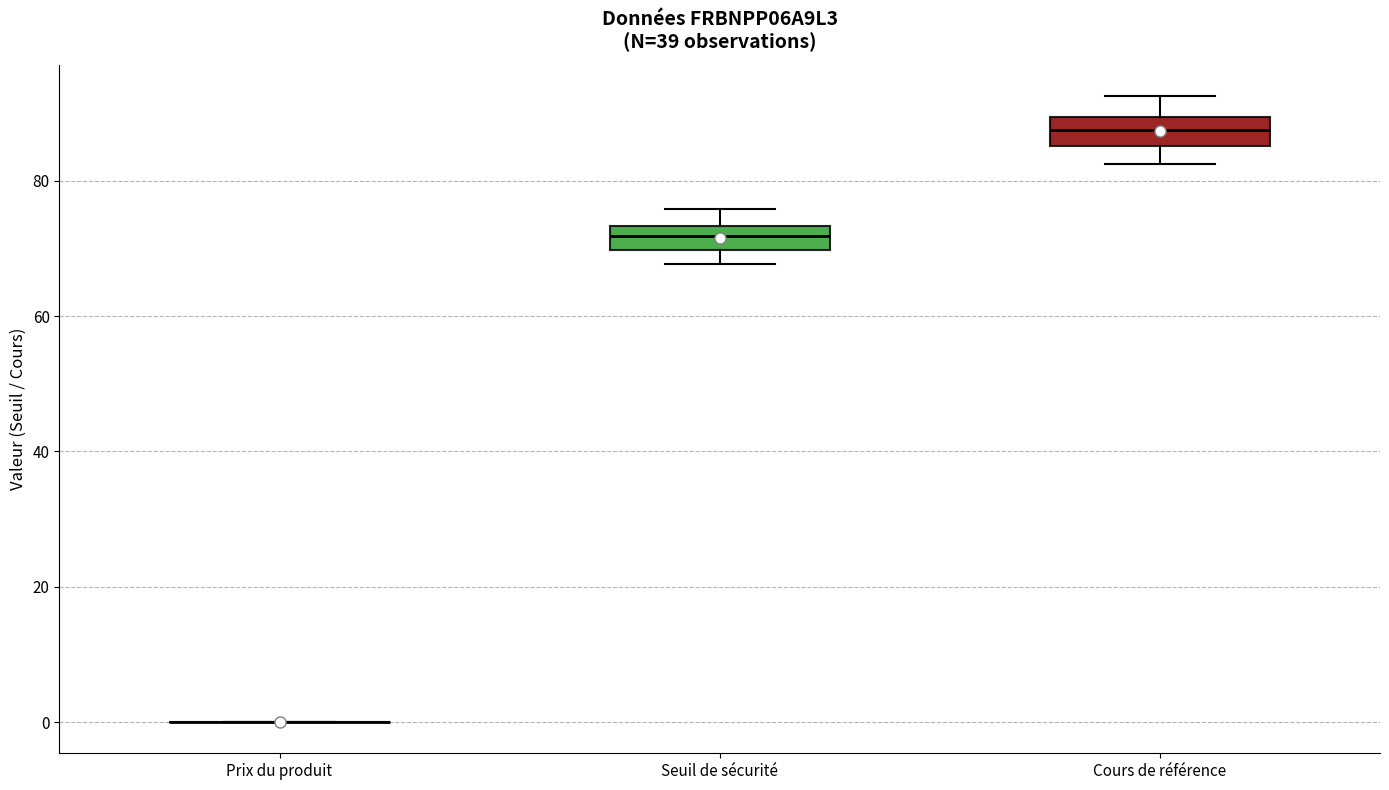

Reading left to right, transcribe this box plot: for each box, give where its median line is, the range the box spans, and where its two whiskers end, as read against the y-axis. The values are not printed on the chart, so give them approximately, as read against the axis.

Prix du produit: box collapsed to a line at 0, whiskers 0 to 0
Seuil de sécurité: median 72, box 70 to 74, whiskers 68 to 76
Cours de référence: median 88, box 86 to 90, whiskers 82 to 92